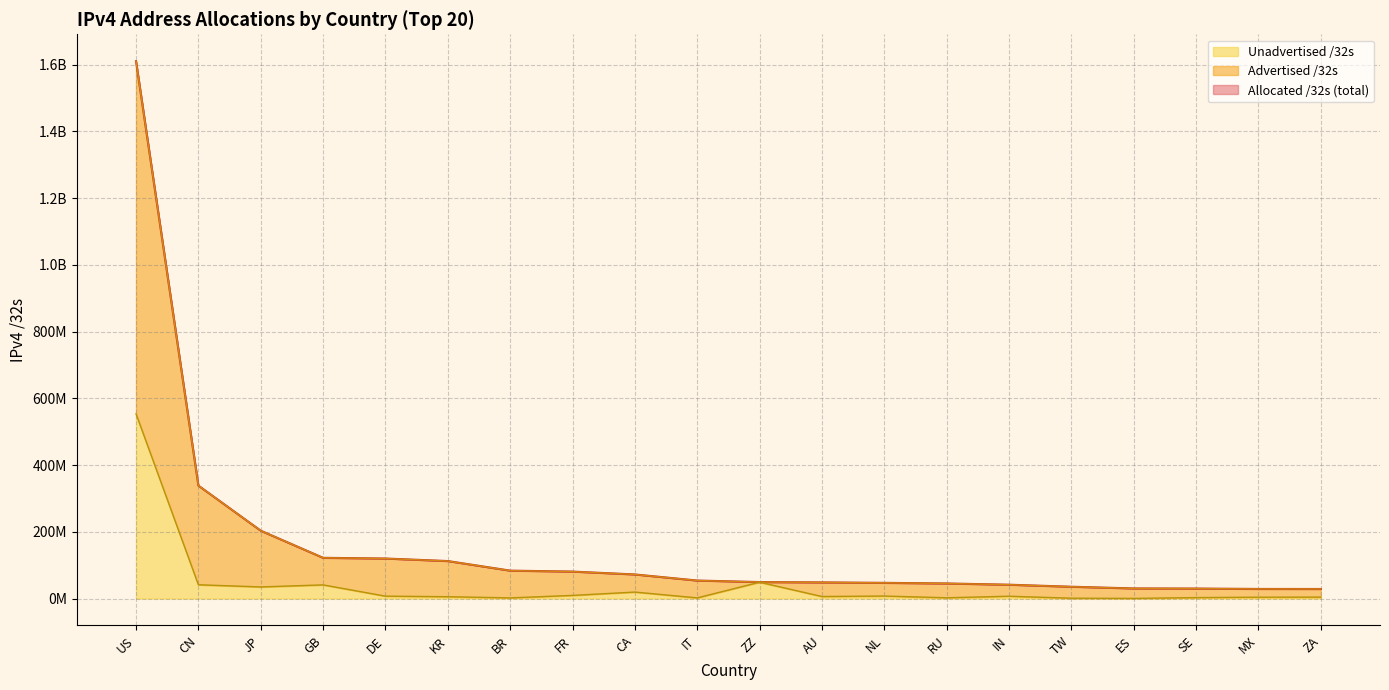

At which label is Advertised /32s closest to 819394176?

CN